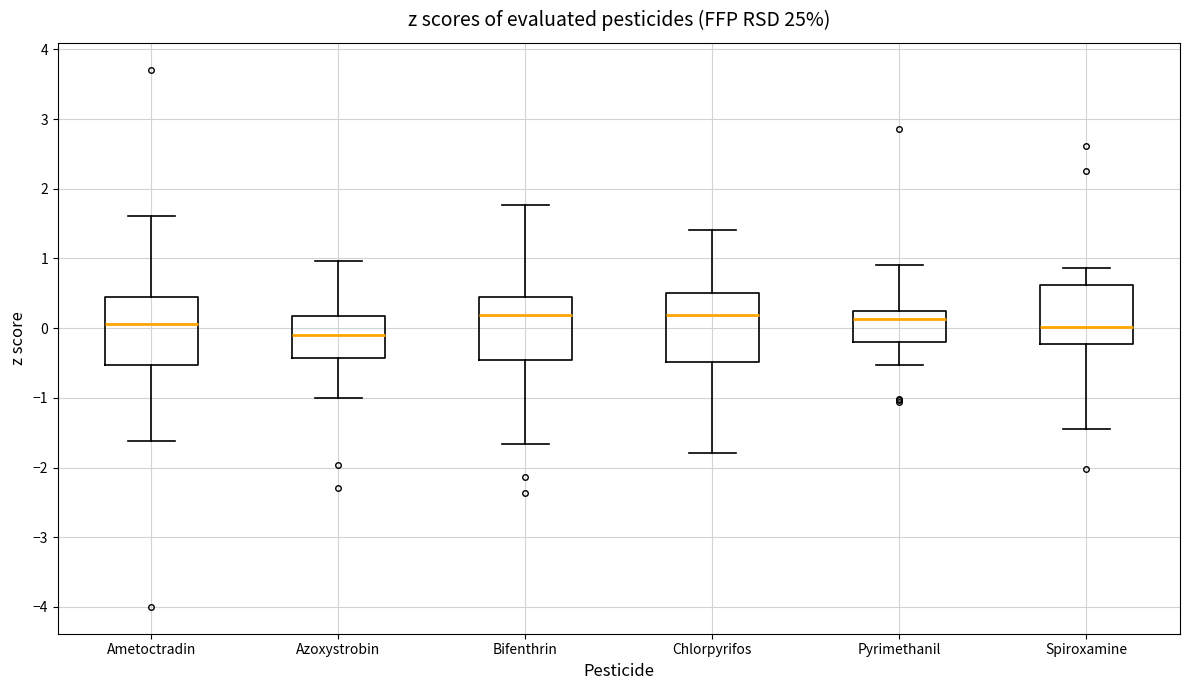

Reading left to right, transcribe this box plot: for each box, give where its median line is, the range the box spans, and where its two whiskers end, as read against the y-axis. The values are not printed on the chart, so give them approximately, as read against the axis.

Ametoctradin: median 0.1, box -0.5 to 0.4, whiskers -1.6 to 1.6
Azoxystrobin: median -0.1, box -0.4 to 0.2, whiskers -1.0 to 1.0
Bifenthrin: median 0.2, box -0.5 to 0.5, whiskers -1.7 to 1.8
Chlorpyrifos: median 0.2, box -0.5 to 0.5, whiskers -1.8 to 1.4
Pyrimethanil: median 0.1, box -0.2 to 0.2, whiskers -0.5 to 0.9
Spiroxamine: median 0.0, box -0.2 to 0.6, whiskers -1.4 to 0.9